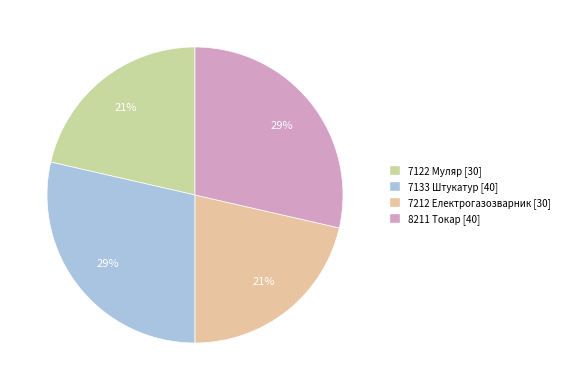

What is the ratio of the value at 7122 Муляр to the value at 7133 Штукатур?

0.8